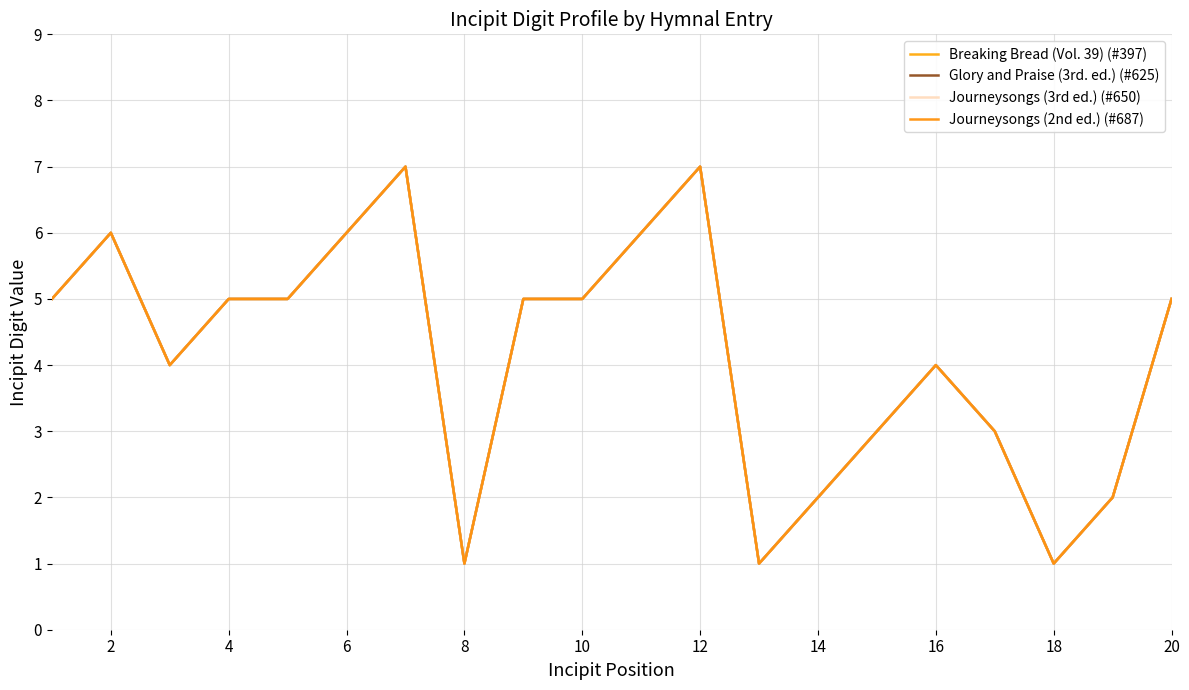

Is this an area chart (filled region under the line)?

No